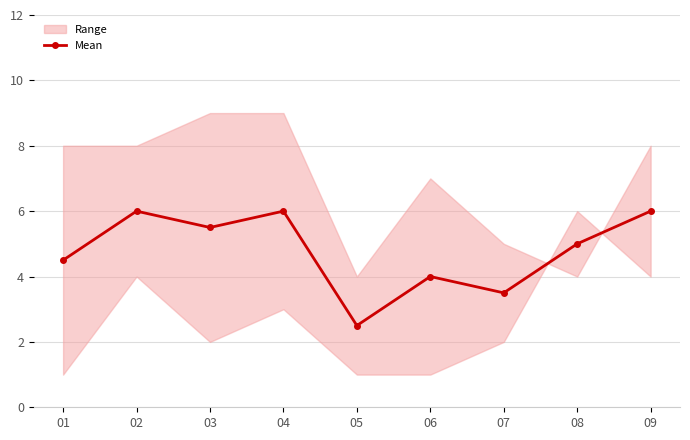

Reading left to right, what are all the values shown in this chart?

01=4.5	02=6.0	03=5.5	04=6.0	05=2.5	06=4.0	07=3.5	08=5.0	09=6.0